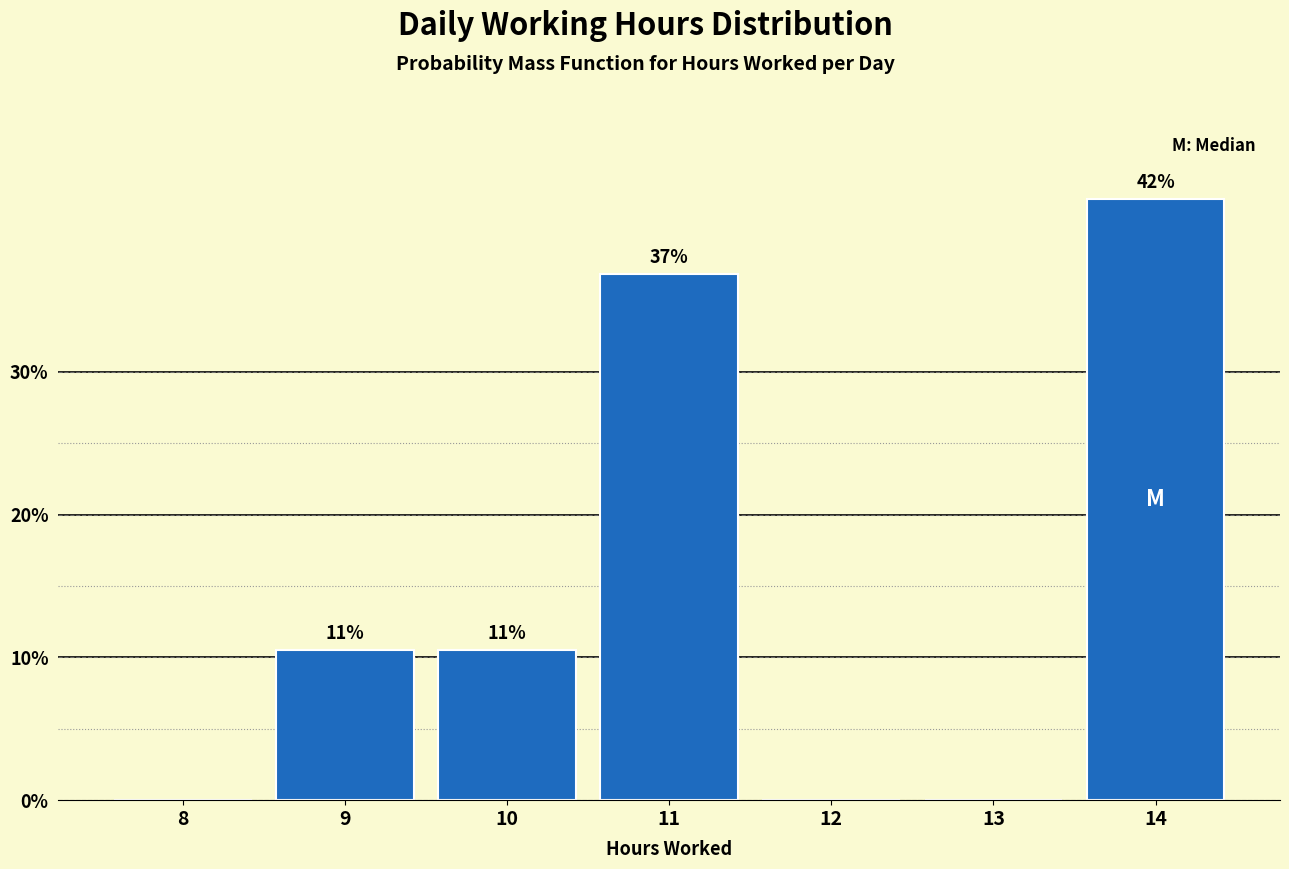

At which label does the data first exceed 10?

9